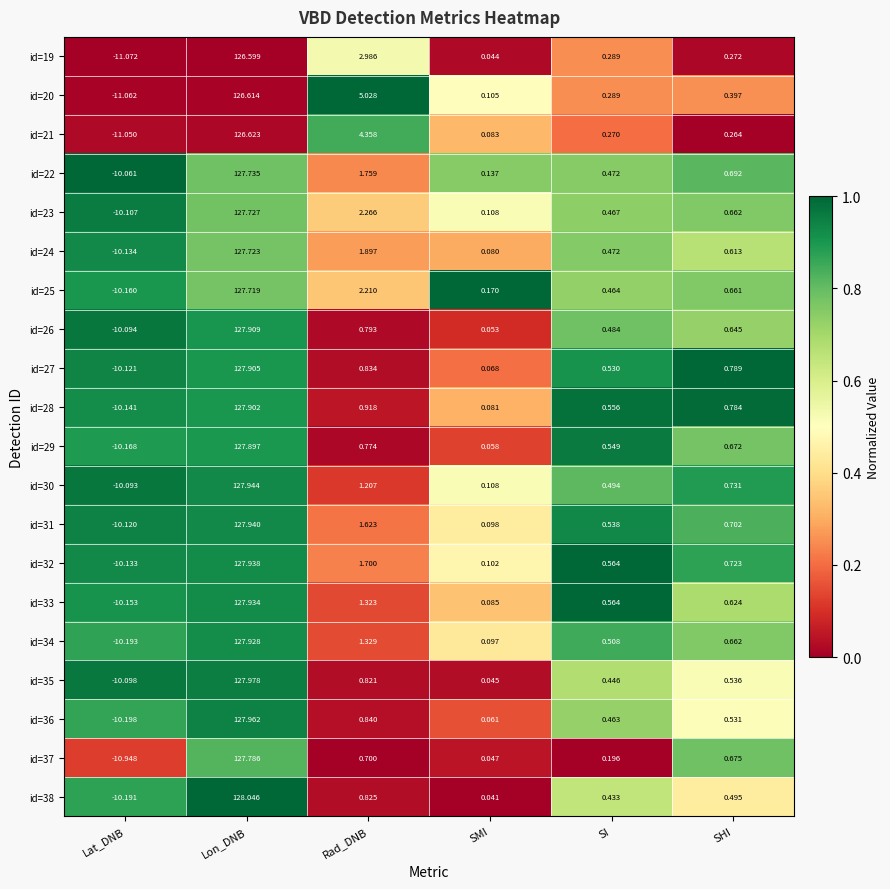

Which category has the highest value in the id=26 series?

Lon_DNB